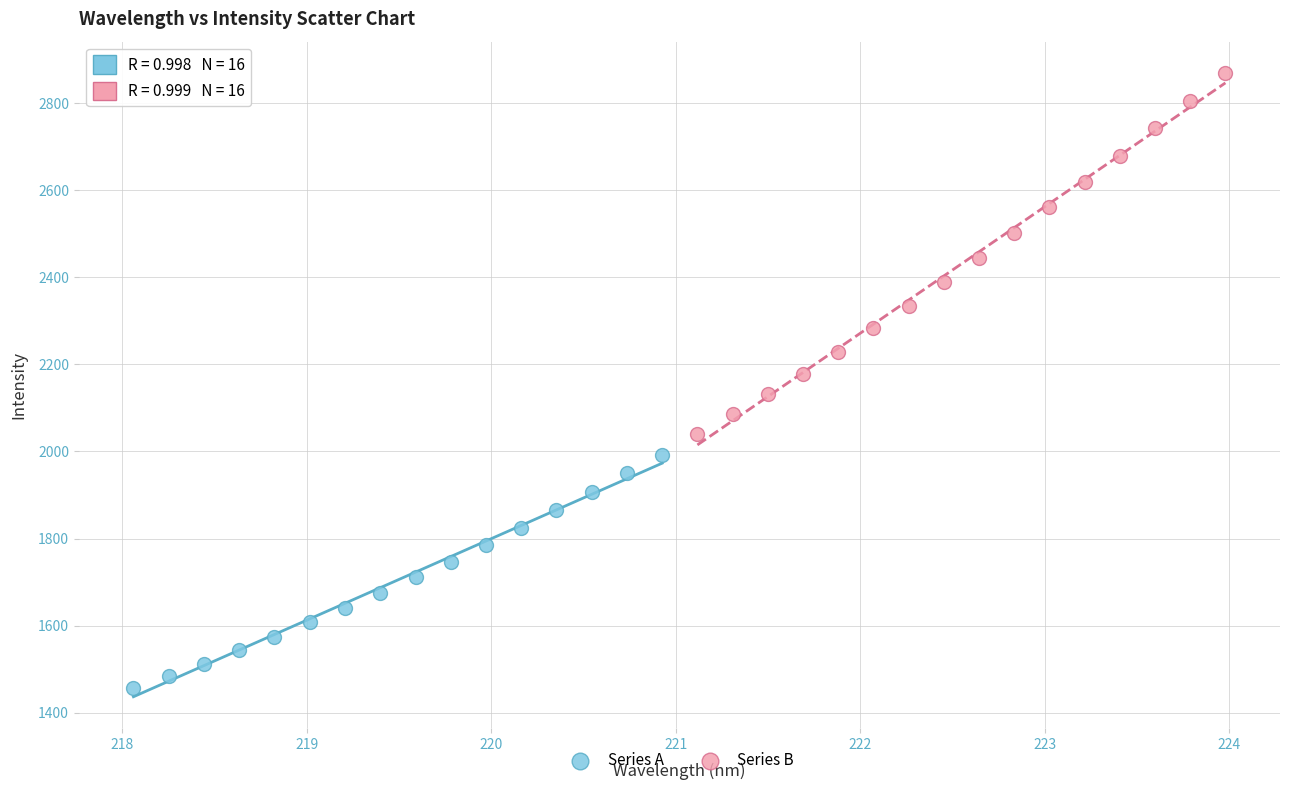

Which series reaches the maximum Y coordinate?

Series B